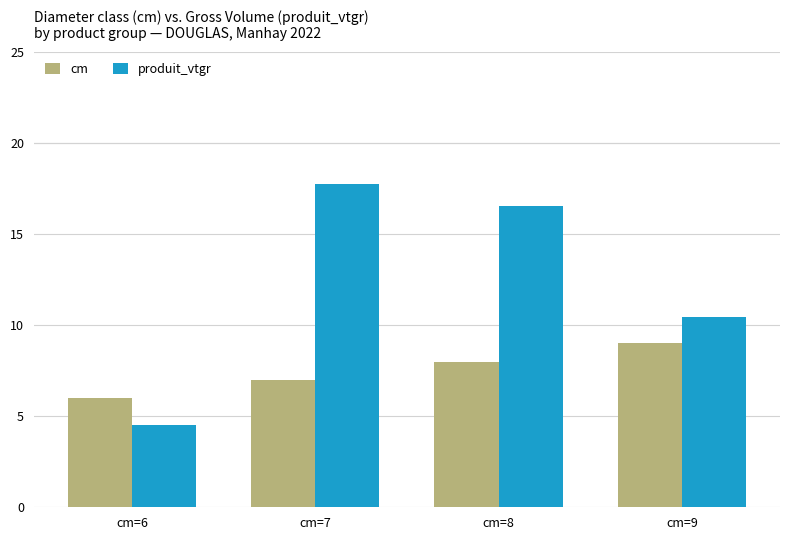

What is the difference between the maximum and minimum values in the produit_vtgr series?

13.2